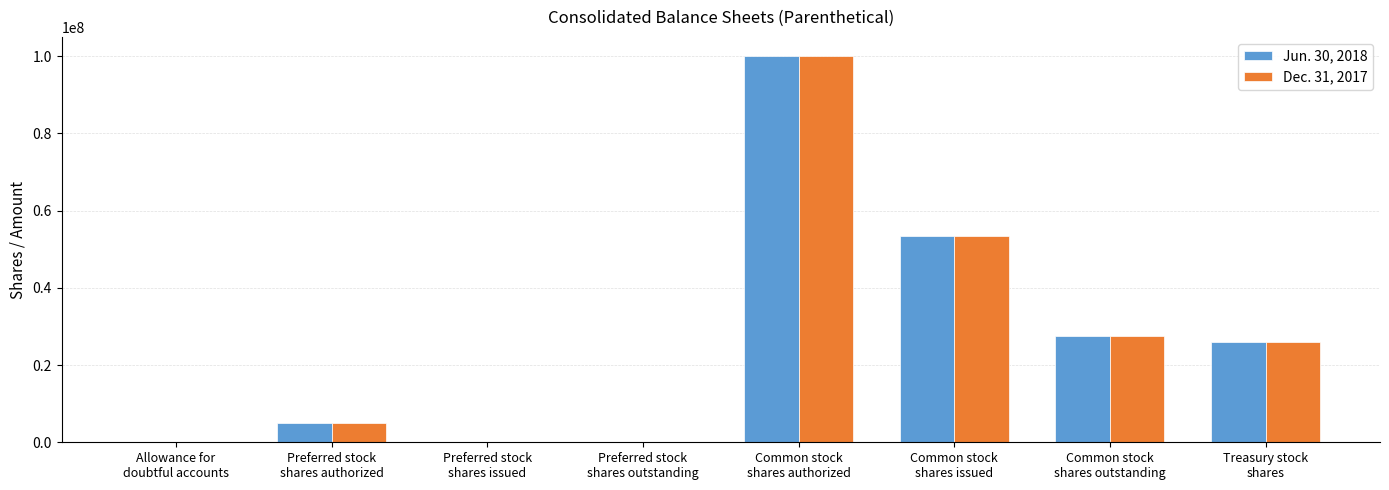

What is the sum of the Dec. 31, 2017 values at Common stock
shares issued and Common stock
shares outstanding?

80821412